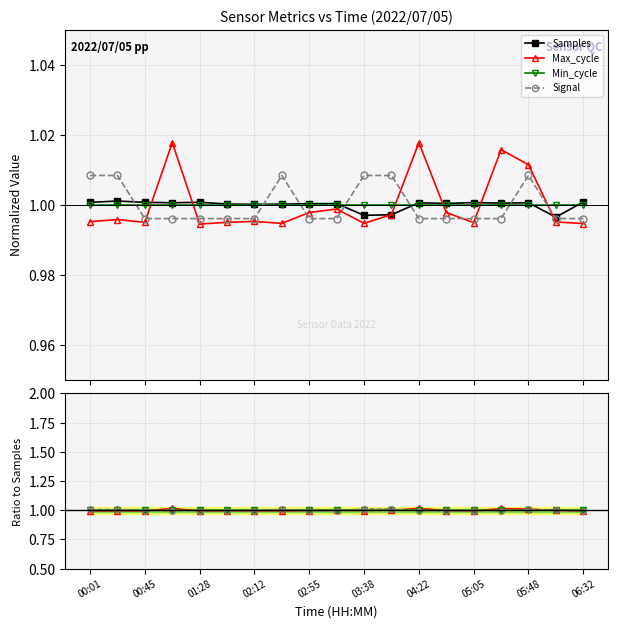

What position from the right is 05:05?

5